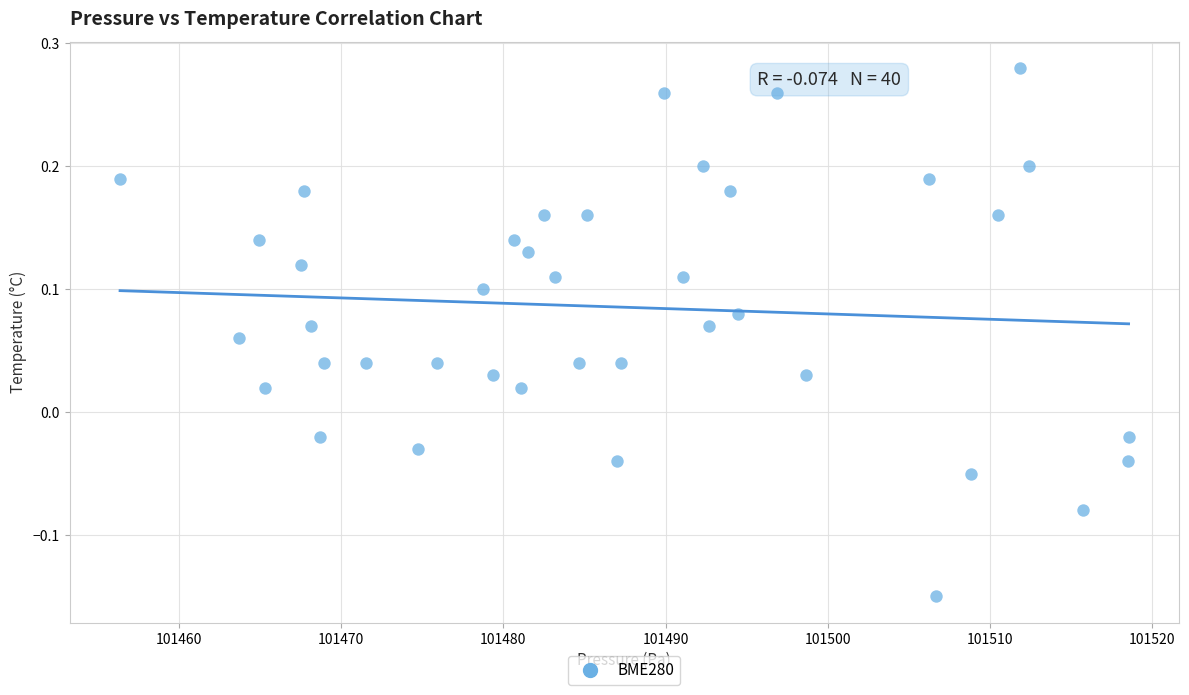

What is the range of Y values (max minus min)?

0.4